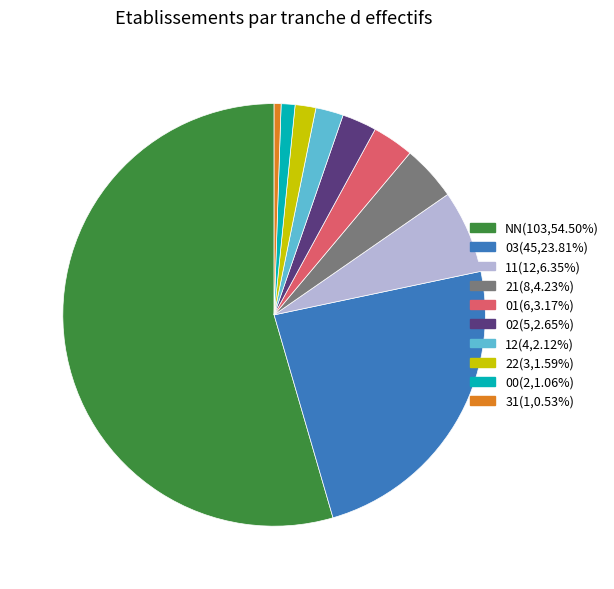

What is the ratio of the value at 31 to the value at 02?

0.2